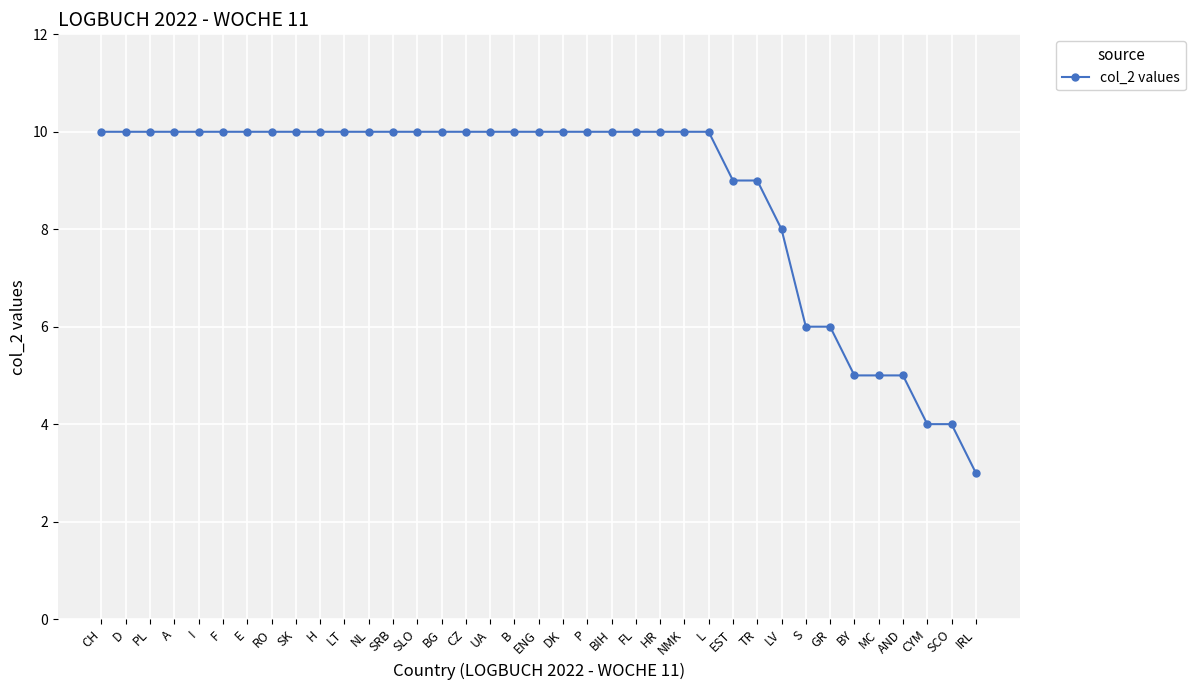

What is the value of the 31st point from the left?

6